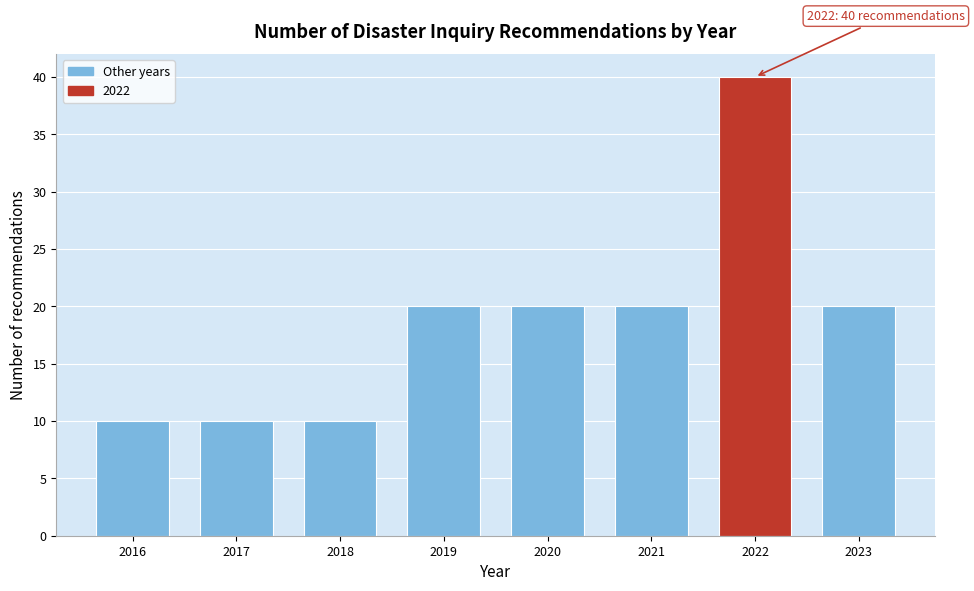

Reading right to left, extract all data points from this chart.

20	40	20	20	20	10	10	10